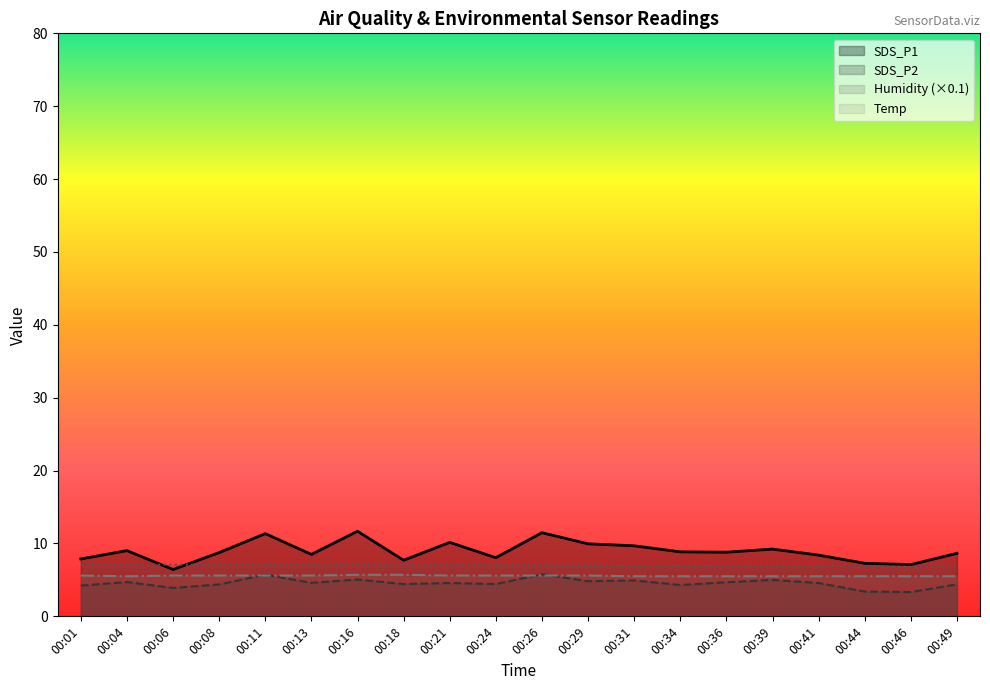

After their last crossing, which series has the higher values: Humidity or SDS_P1?

SDS_P1